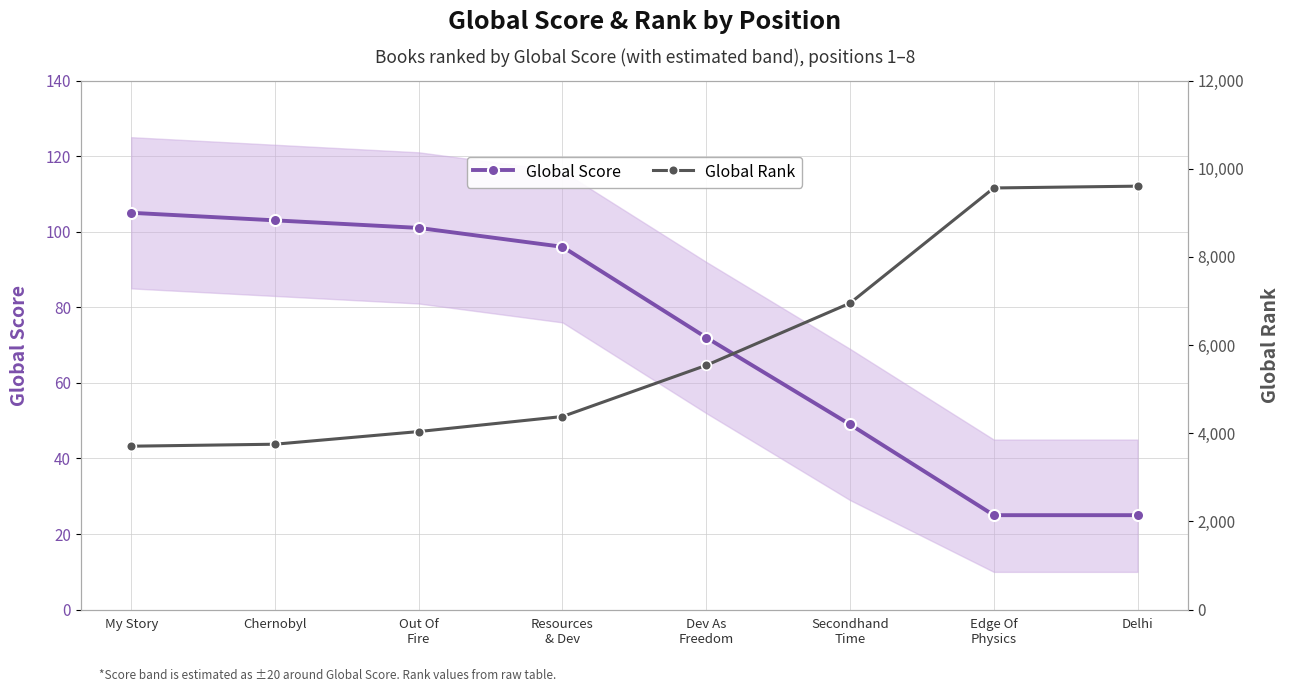

How many lines are shown in the chart?

2